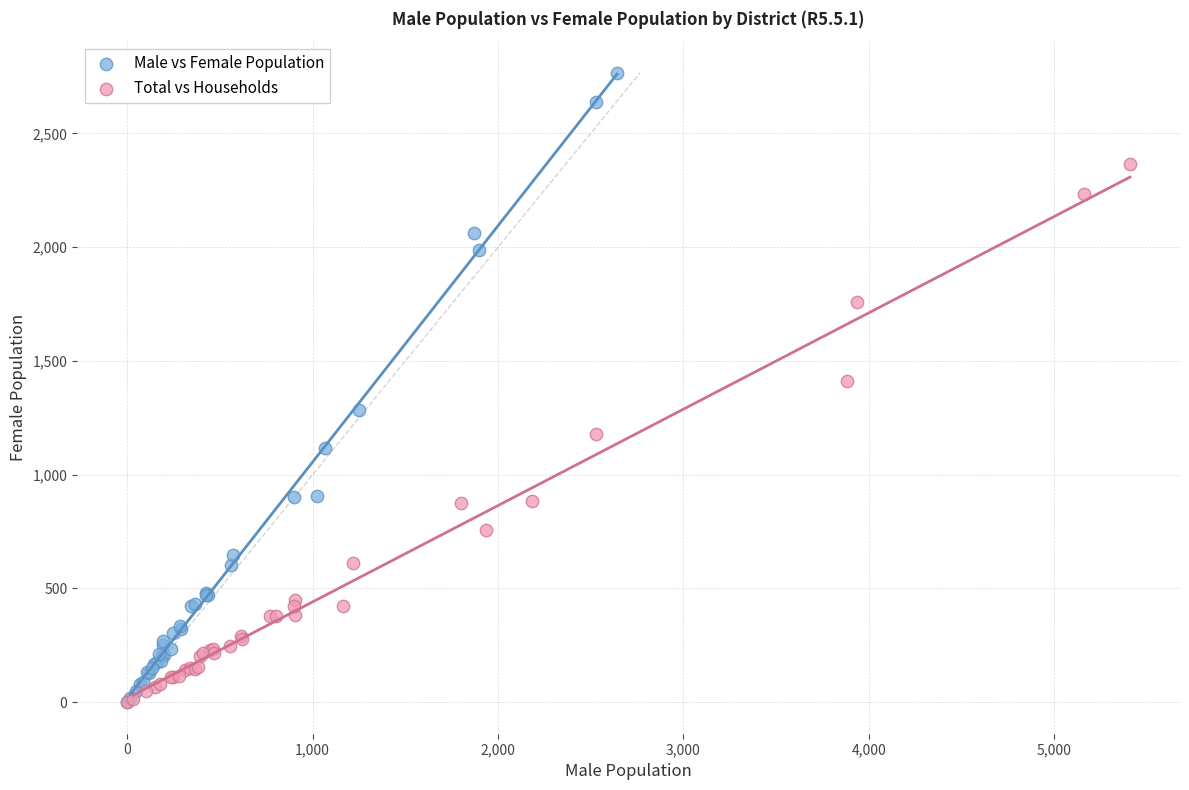

Which series contains the highest Y value?

Male vs Female Population